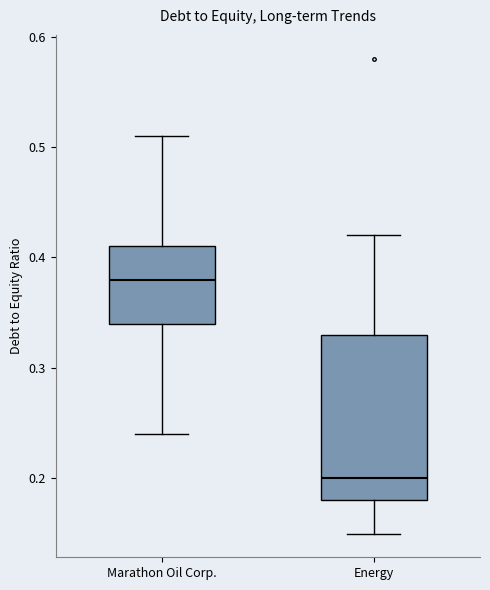

Where does the upper whisker of the box for Energy end on the y-axis? The values are not printed on the chart, so give them approximately, as read against the axis.

0.42